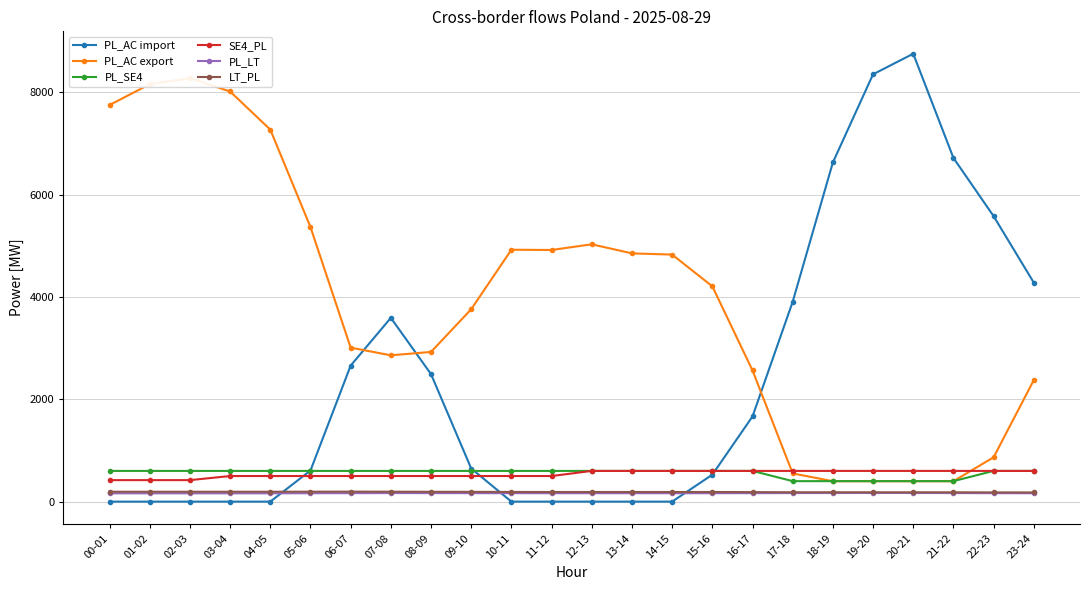

At which label does LT_PL first exceed 188?

00-01